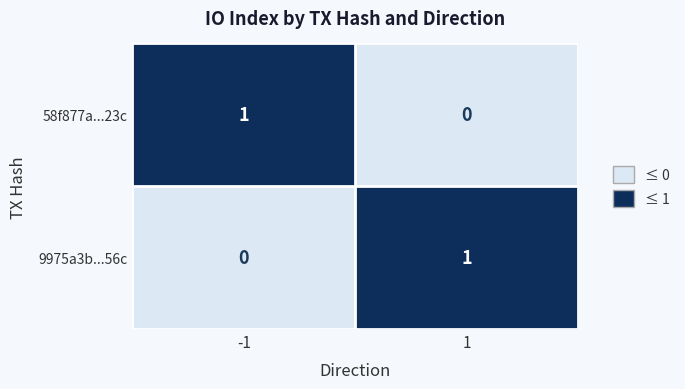

Reading right to left, transcribe all the data shown in this chart.

58f877a...23c: 0	1
9975a3b...56c: 1	0